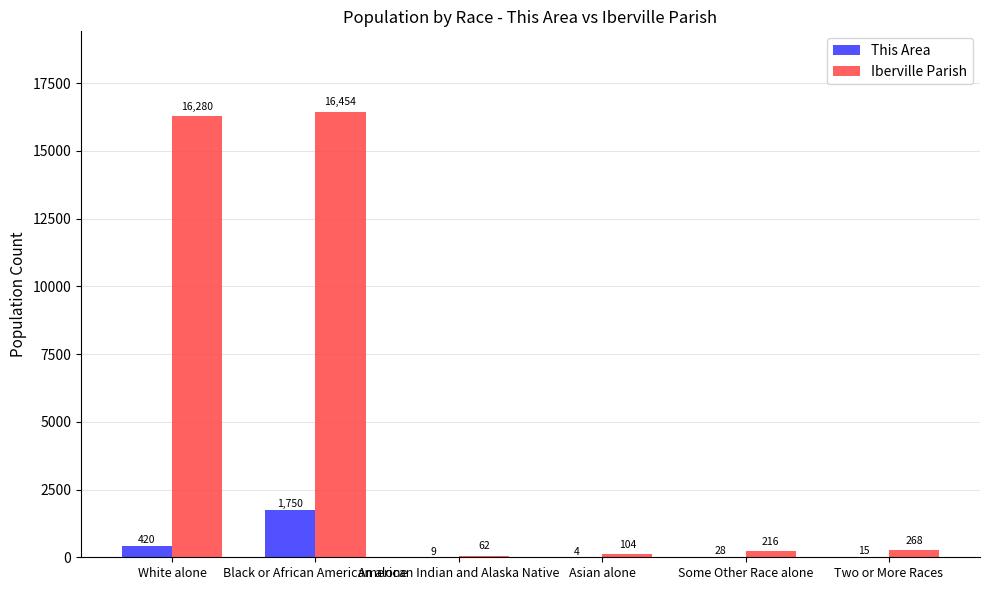

Is the value of Iberville Parish at Some Other Race alone greater than the value of This Area at Some Other Race alone?

Yes